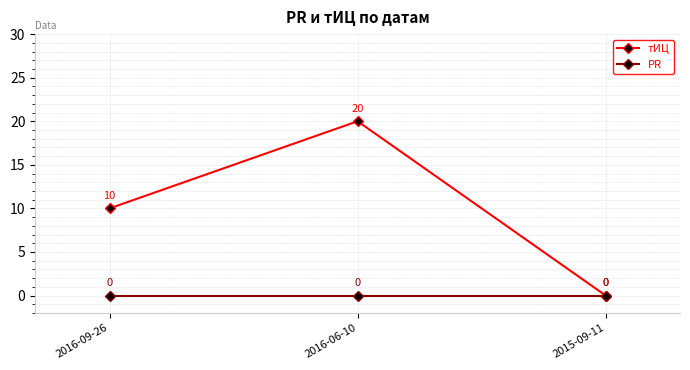

Which category has the highest value in the тИЦ series?

2016-06-10